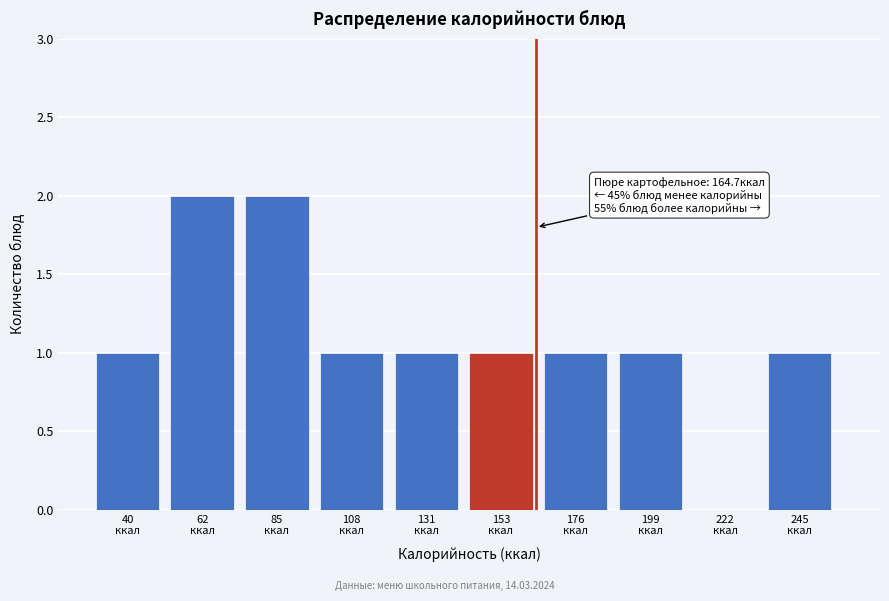

What is the sum of all values?

11